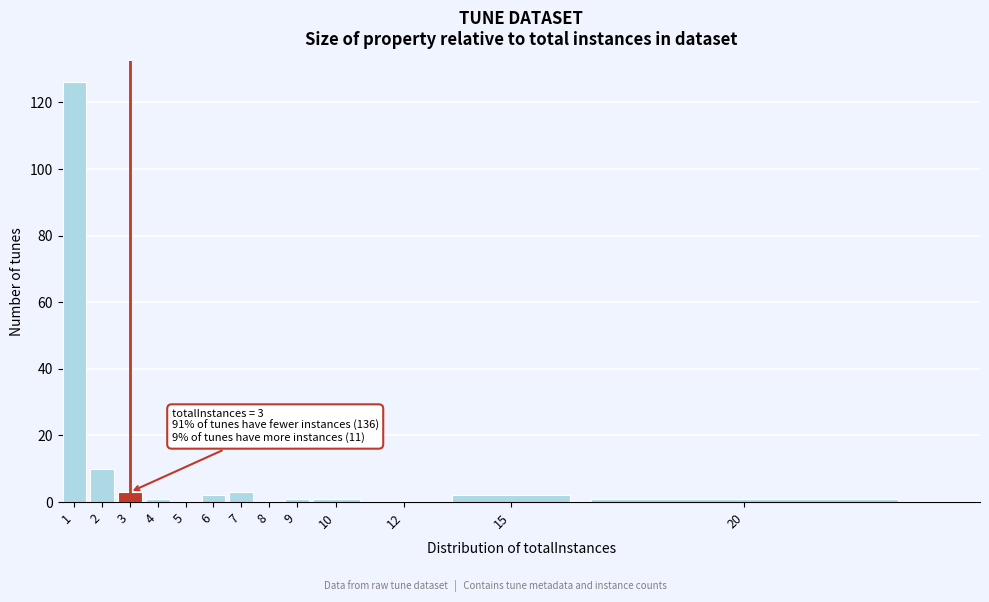

Reading left to right, extract all data points from this chart.

1=126	2=10	3=3	4=1	5=0	6=2	7=3	8=0	9=1	10=1	12=0	15=2	20=1